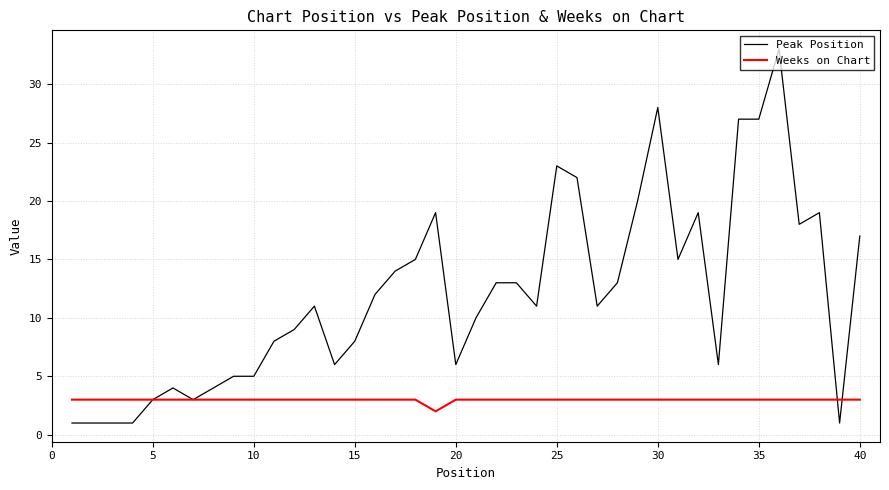

What is the highest value of the Peak Position series?

33